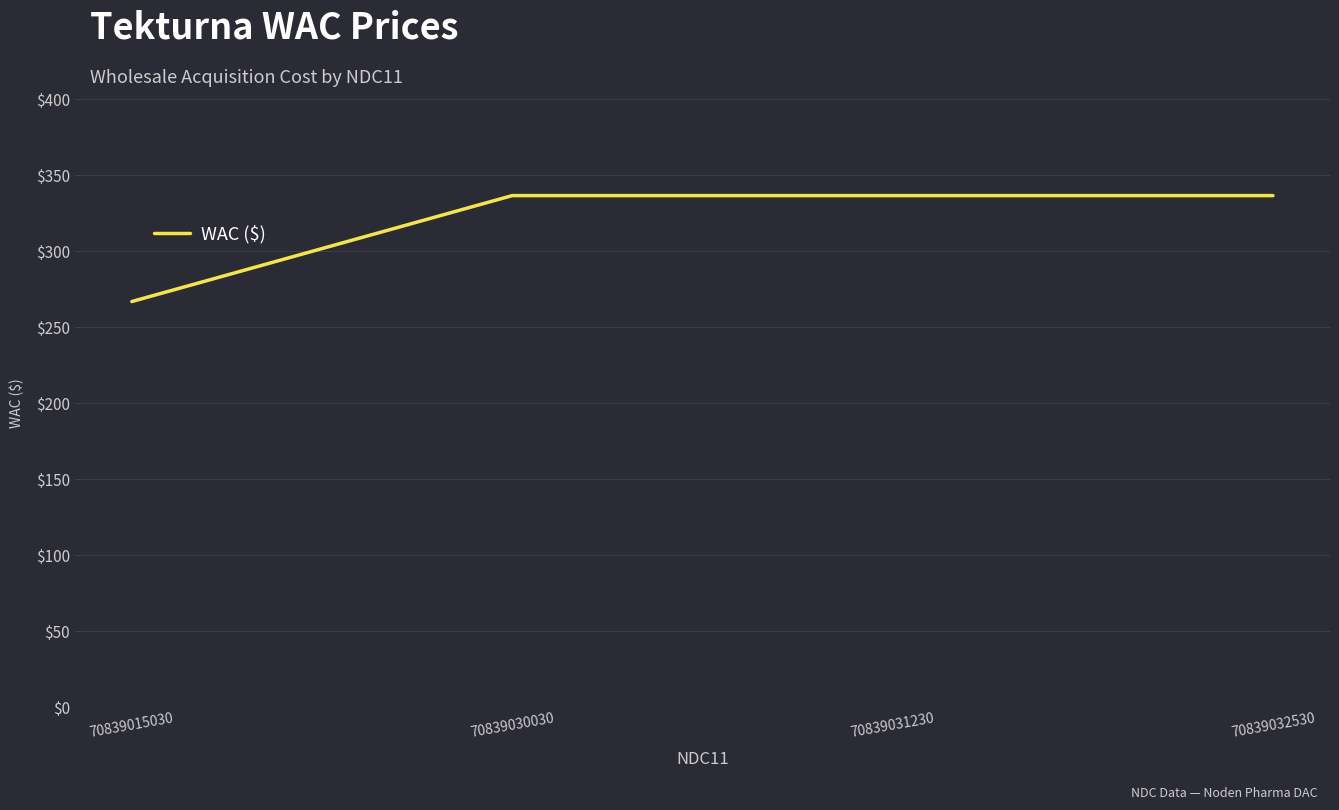

How many values are below 336?

1